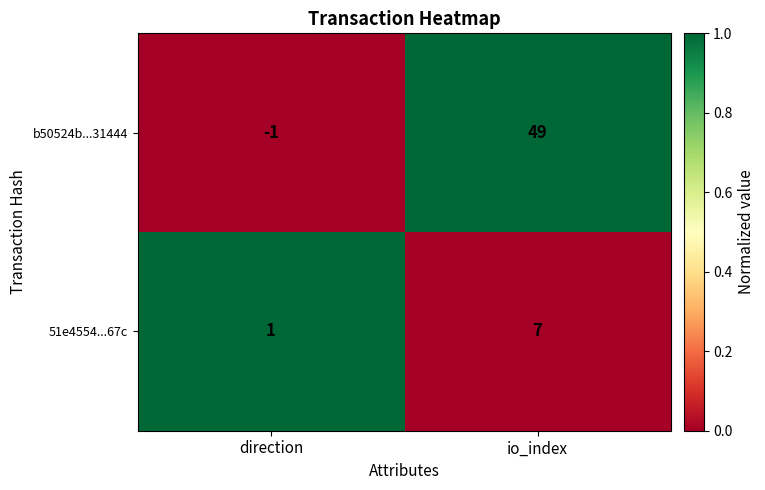

Between direction and io_index, which series saw the biggest shift?

b50524b...31444